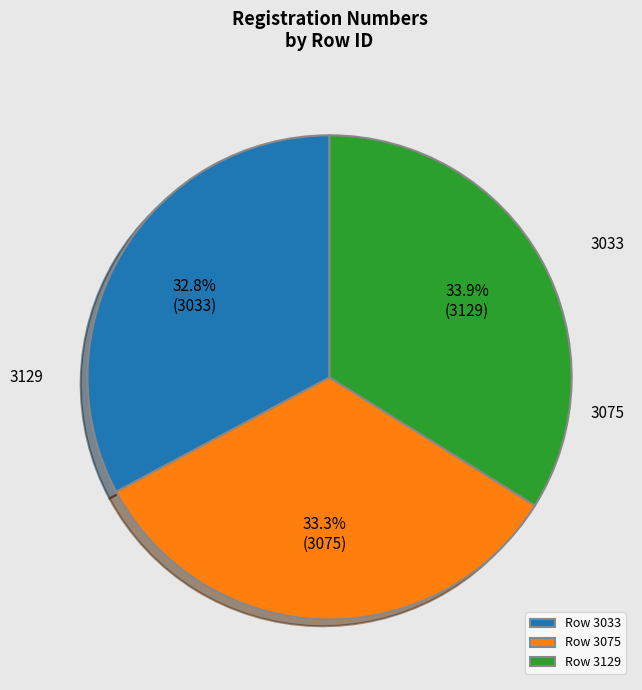

How many slices are in this pie chart?

3